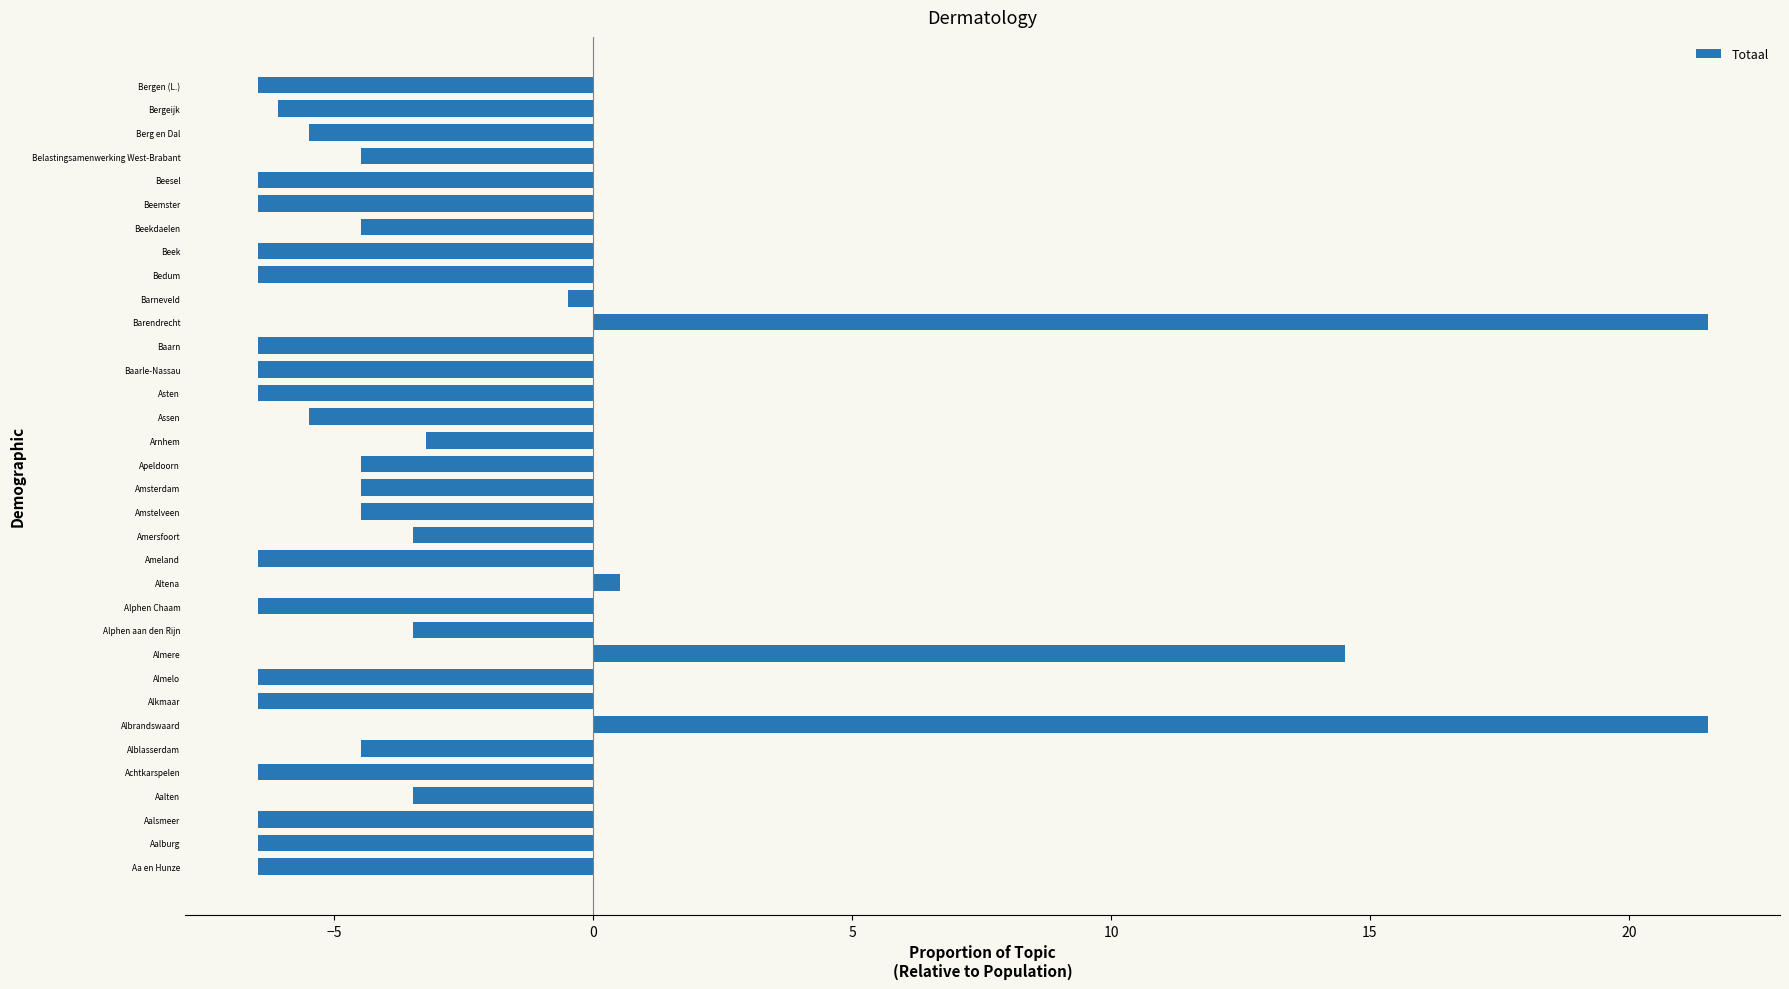

What is the maximum value shown in the chart?

21.5